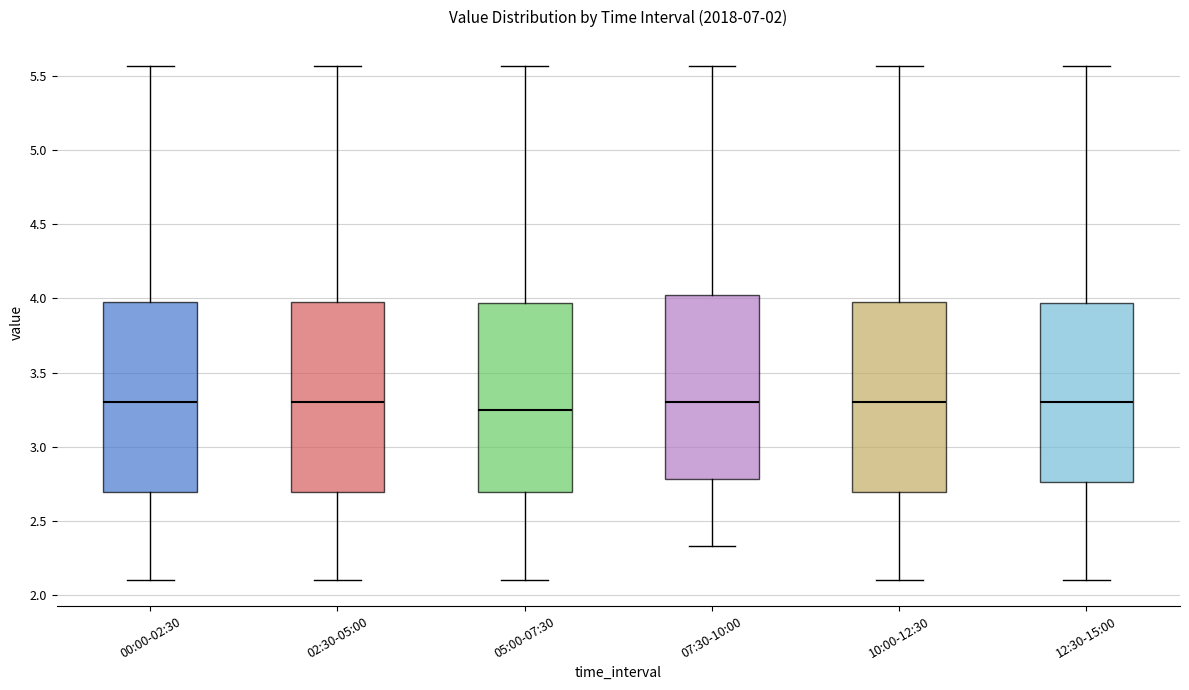

Where does the lower whisker of the box for 00:00-02:30 end on the y-axis? The values are not printed on the chart, so give them approximately, as read against the axis.

2.10